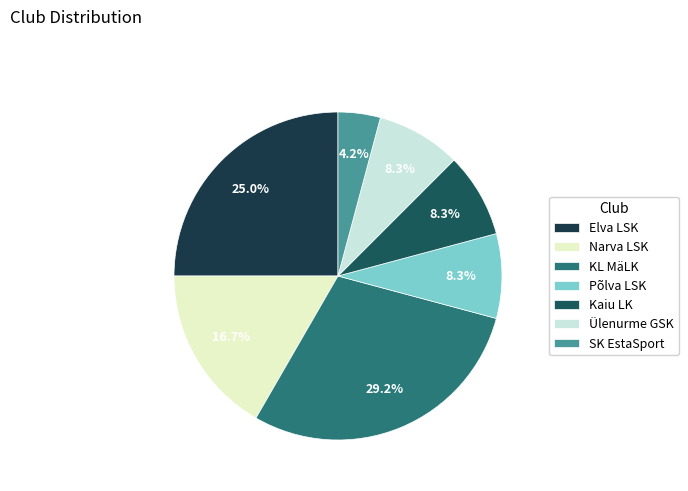

What percentage is the Elva LSK slice, to the nearest percent?

25%